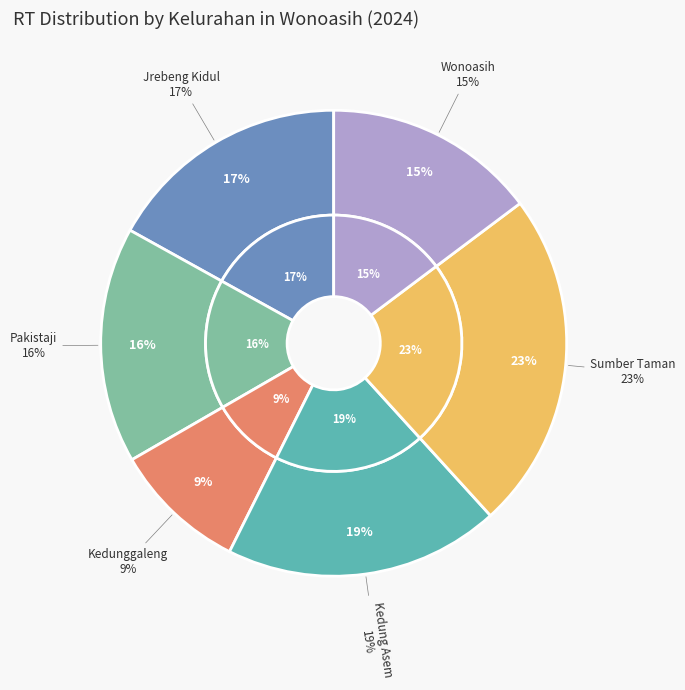

Does any single category account for the majority?

No